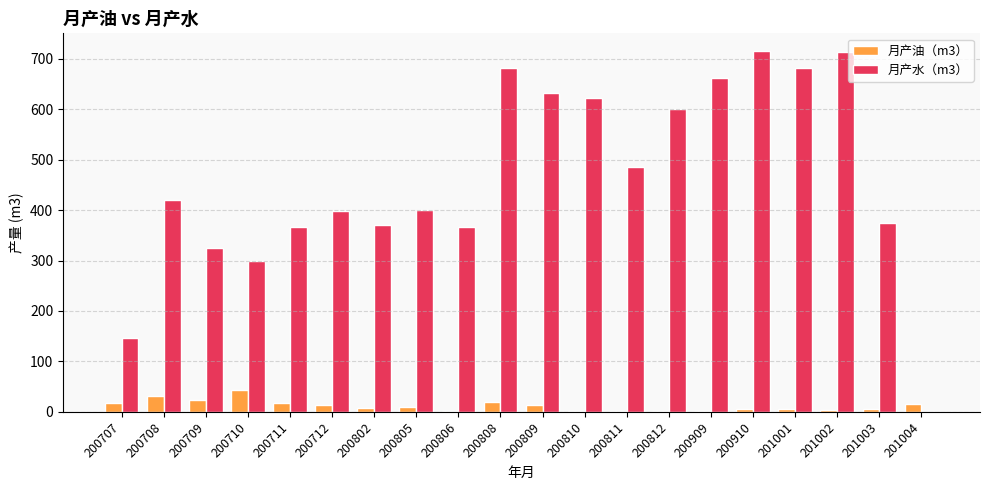

How many series are shown in this chart?

2